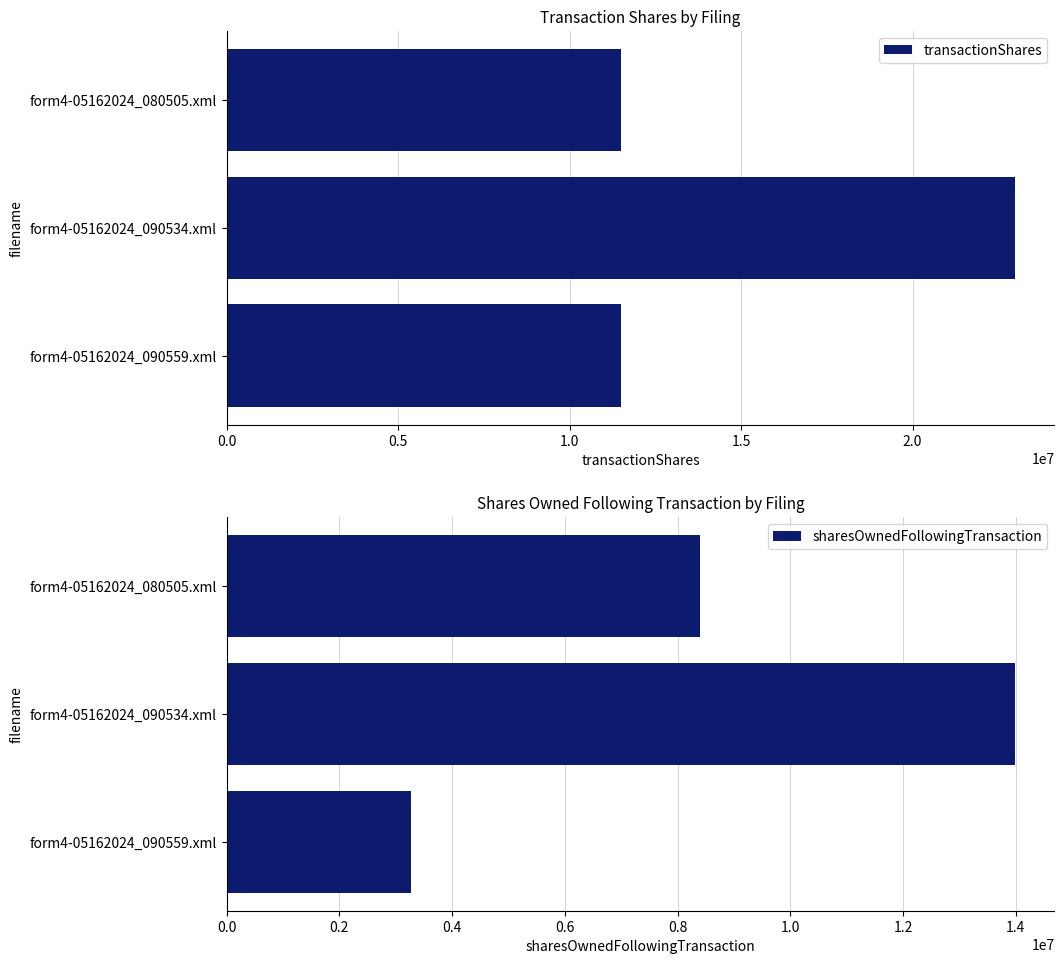

What is the difference between the maximum and second lowest values in the transactionShares series?

11493136